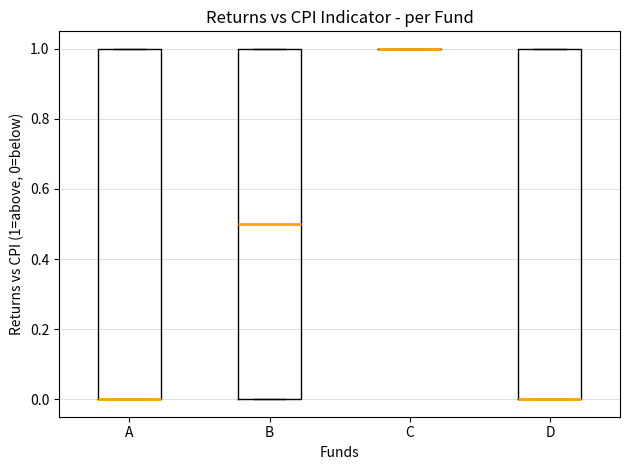

Reading left to right, transcribe this box plot: for each box, give where its median line is, the range the box spans, and where its two whiskers end, as read against the y-axis. The values are not printed on the chart, so give them approximately, as read against the axis.

A: median 0.0 (drawn on the box's lower edge), box 0.0 to 1.0, whiskers 0.0 to 1.0
B: median 0.5, box 0.0 to 1.0, whiskers 0.0 to 1.0
C: box collapsed to a line at 1.0, whiskers 1.0 to 1.0
D: median 0.0 (drawn on the box's lower edge), box 0.0 to 1.0, whiskers 0.0 to 1.0